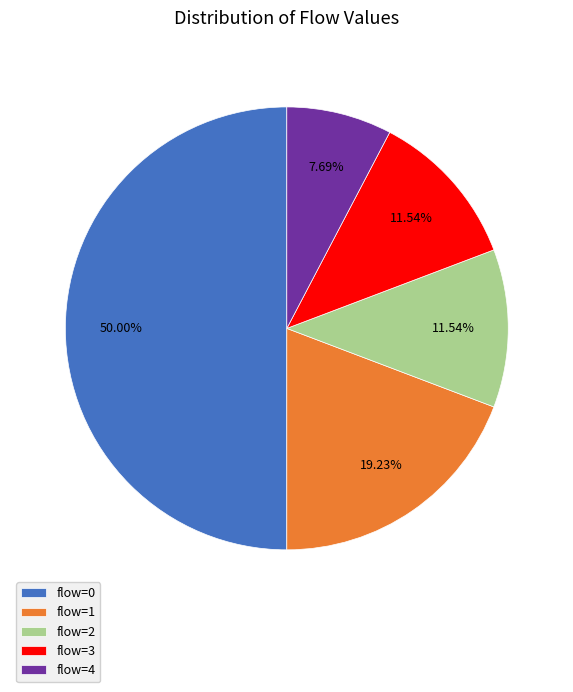

Between flow=1 and flow=4, which is larger?

flow=1